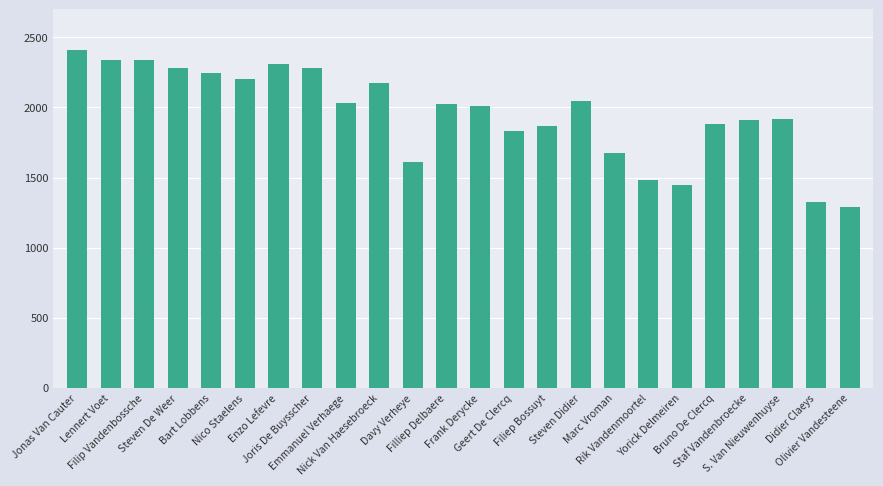

What is the difference between the second highest and minimum values?

1049